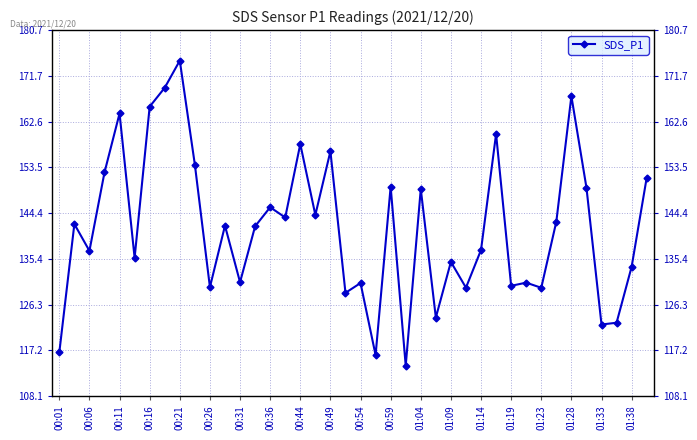

Reading right to left, what are all the values shown in this chart?

151.4	133.8	122.7	122.3	149.5	167.6	142.8	129.6	130.7	130.0	160.1	137.1	129.7	134.8	123.7	149.2	114.2	149.7	116.3	130.6	128.6	156.7	144.1	158.1	143.6	145.6	141.8	130.7	141.9	129.8	154.1	174.7	169.3	165.6	135.6	164.2	152.5	136.9	142.3	116.8